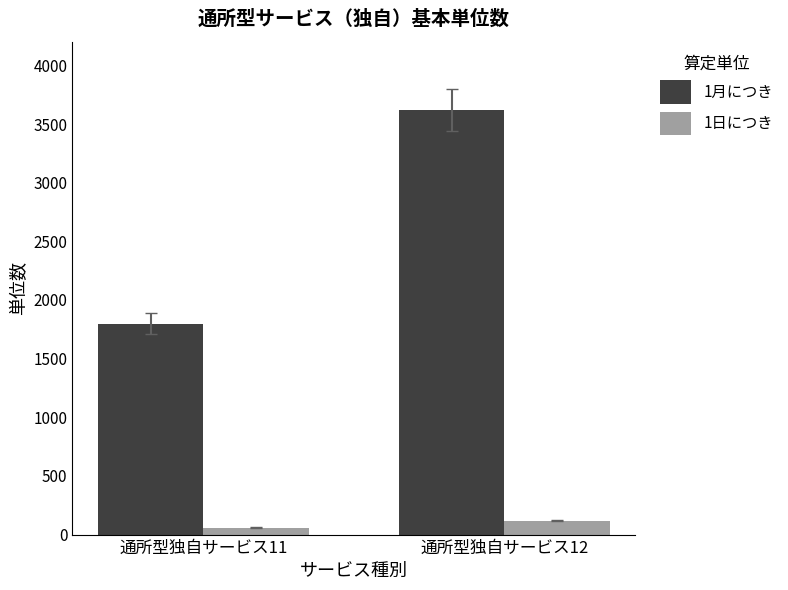

Read the 1月につき value at 通所型独自サービス11, to the nearest 50.

1800